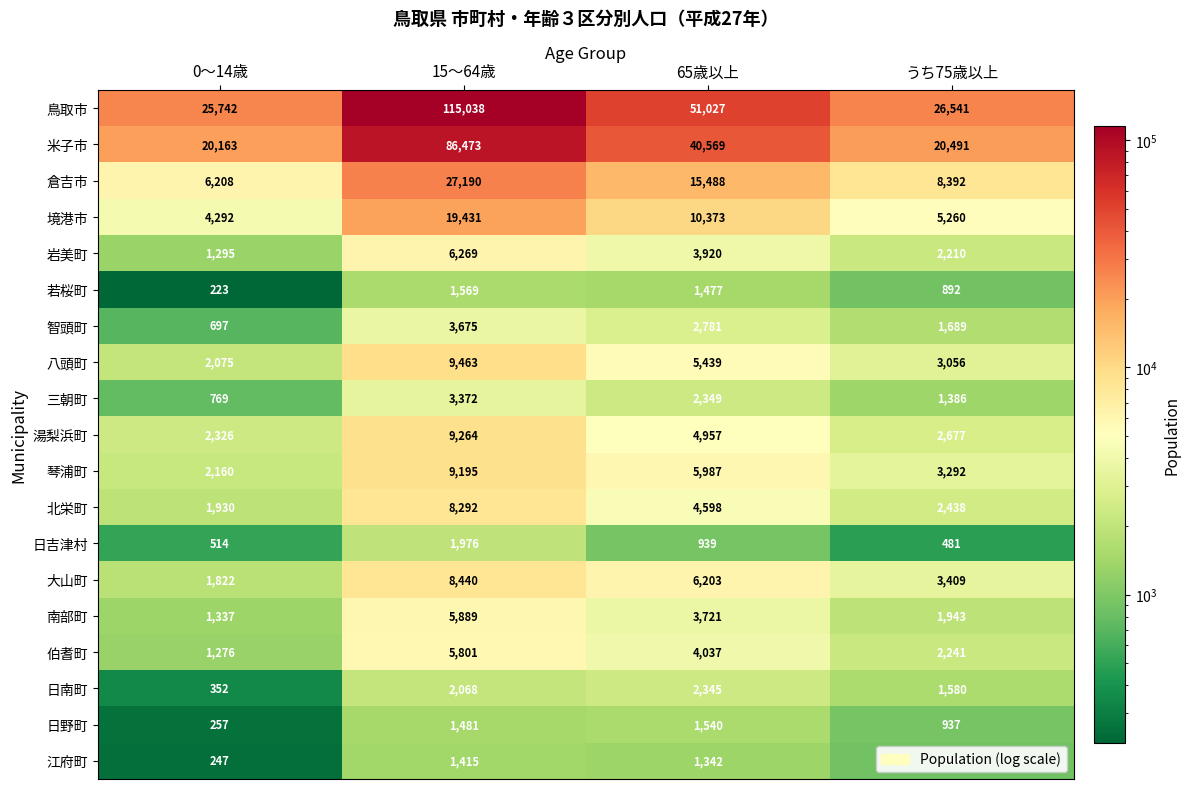

Is it true that 北栄町 equals 4598 at 65歳以上?

True